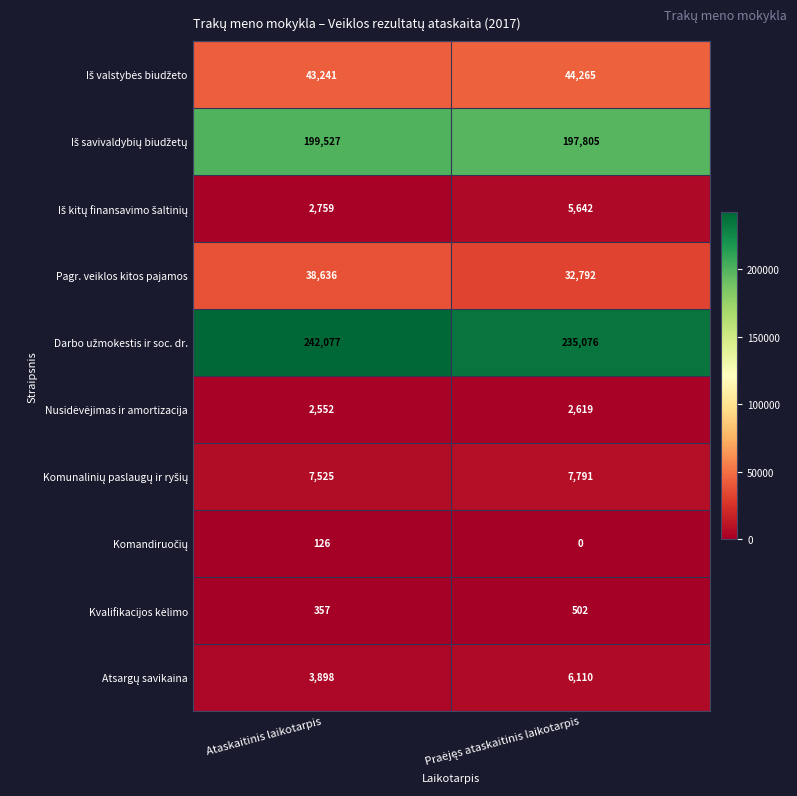

What is the maximum value for Pagr. veiklos kitos pajamos?

38636